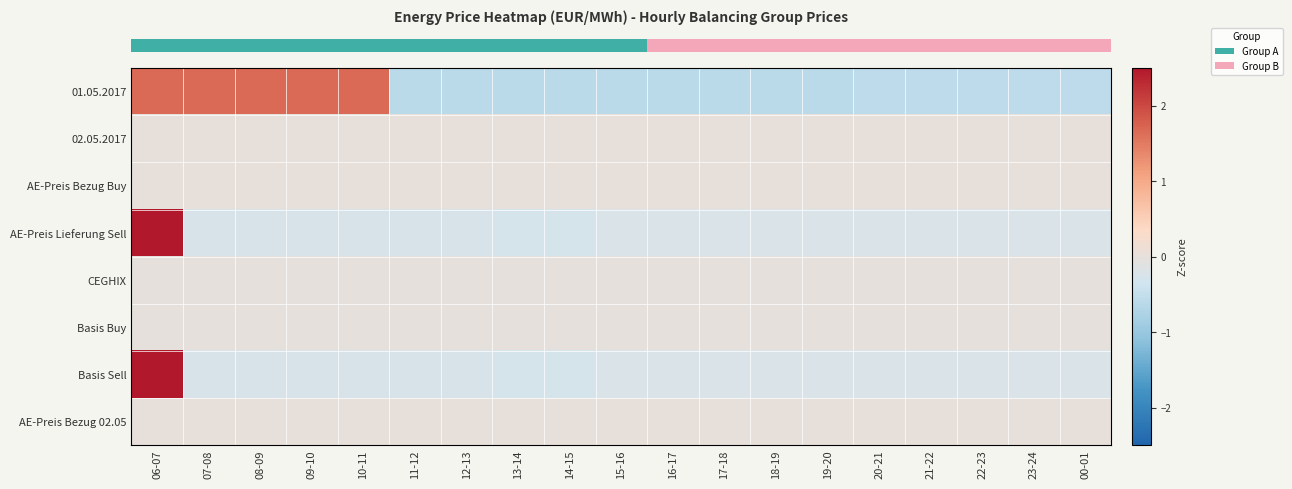

How many data points does each series have?

19